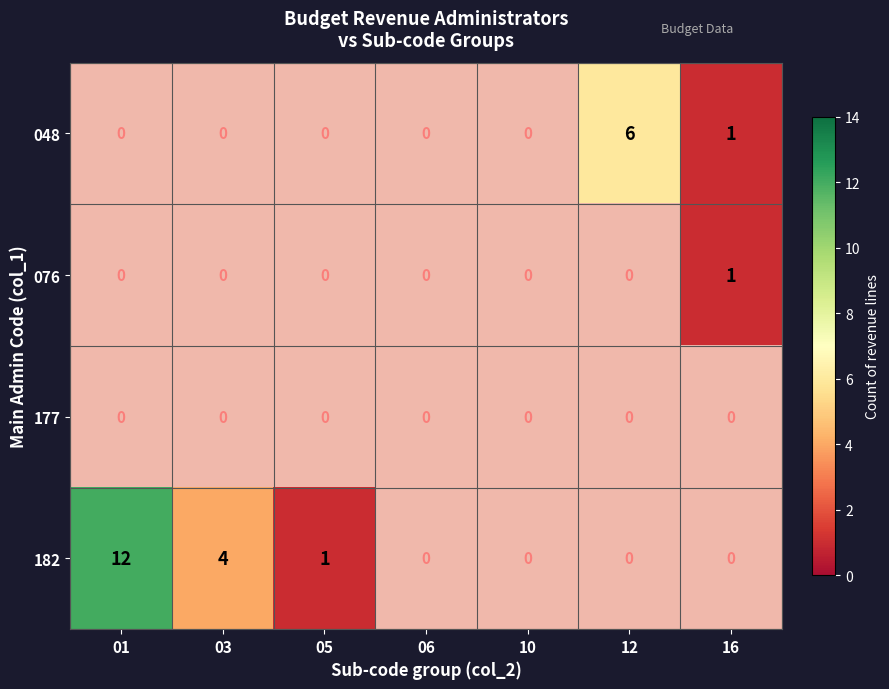

Rank the categories by 076 value from lowest to highest.

01, 03, 05, 06, 10, 12, 16